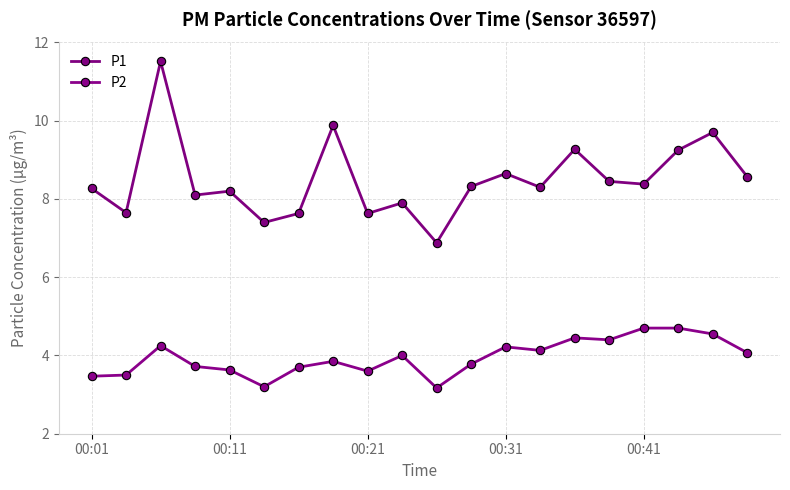

Is this an area chart (filled region under the line)?

No